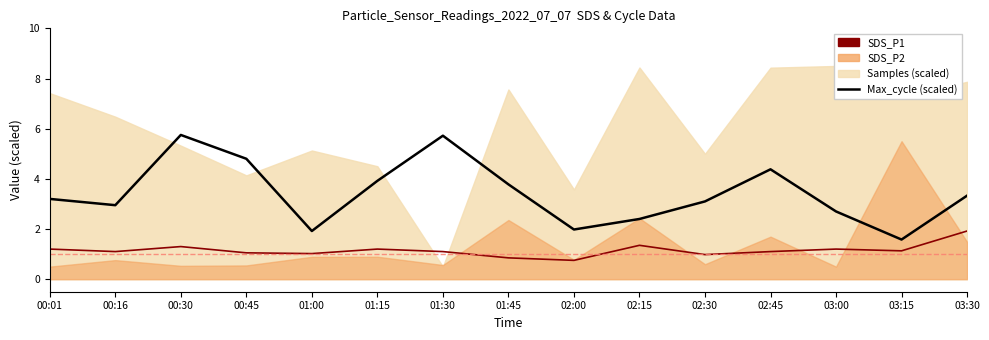

What is the value of the SDS_P2 point at the 13th from the left?

1.2